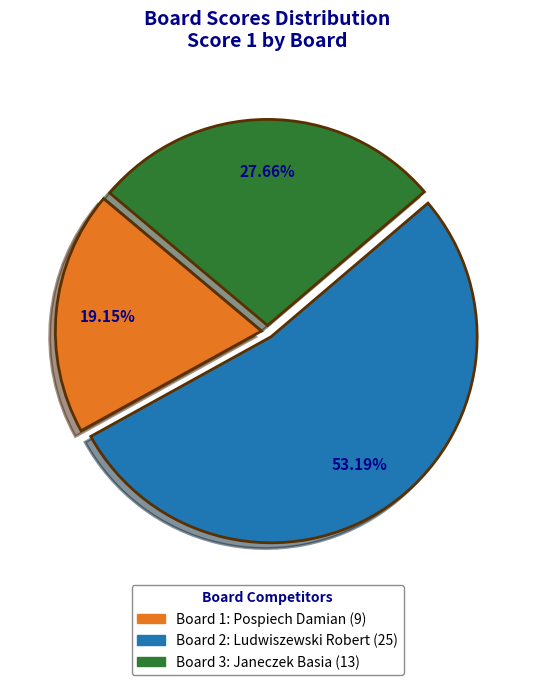

Is there any slice that represents more than half of the pie?

Yes